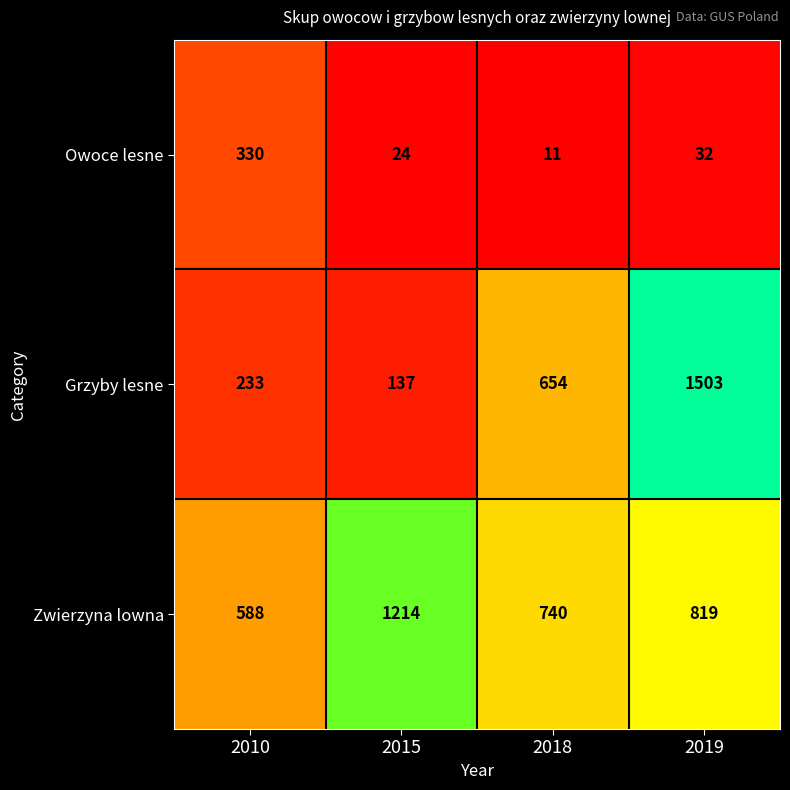

Reading right to left, what are all the values shown in this chart?

Owoce lesne: 2019=32	2018=11	2015=24	2010=330
Grzyby lesne: 2019=1503	2018=654	2015=137	2010=233
Zwierzyna lowna: 2019=819	2018=740	2015=1214	2010=588